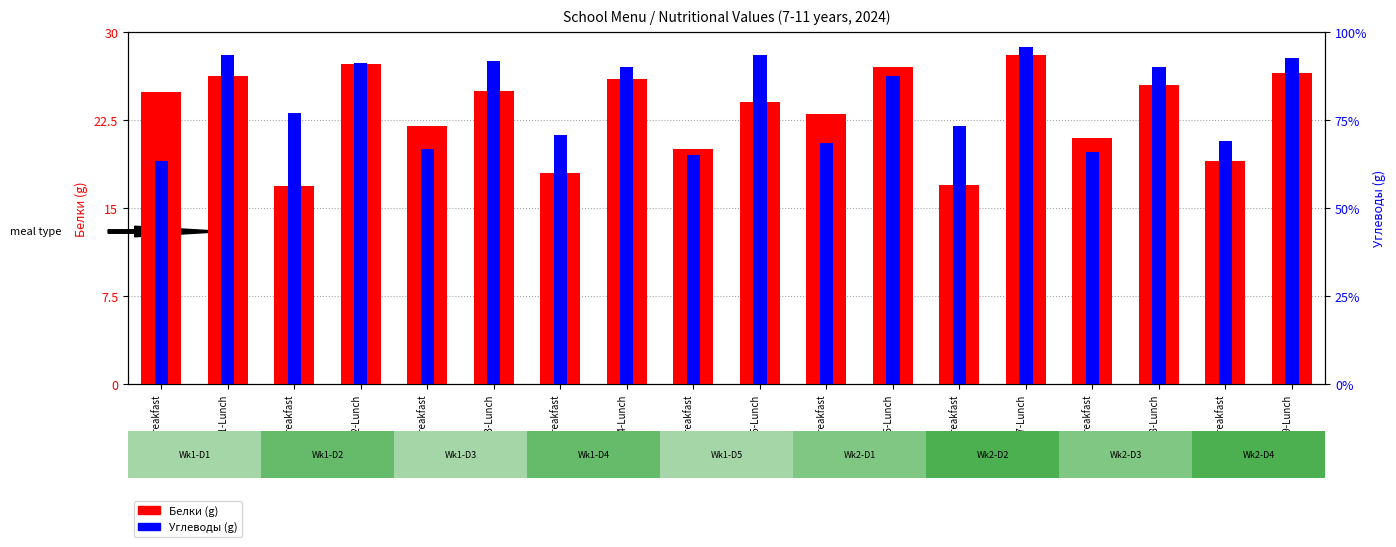

Reading left to right, transcribe all the data shown in this chart.

Белки (g): 24.9	26.2	16.9	27.3	22.0	25.0	18.0	26.0	20.0	24.0	23.0	27.0	17.0	28.0	21.0	25.5	19.0	26.5
Углеводы (g): 76.2	112.1	92.3	109.4	80.0	110.0	85.0	108.0	78.0	112.0	82.0	105.0	88.0	115.0	79.0	108.0	83.0	111.0